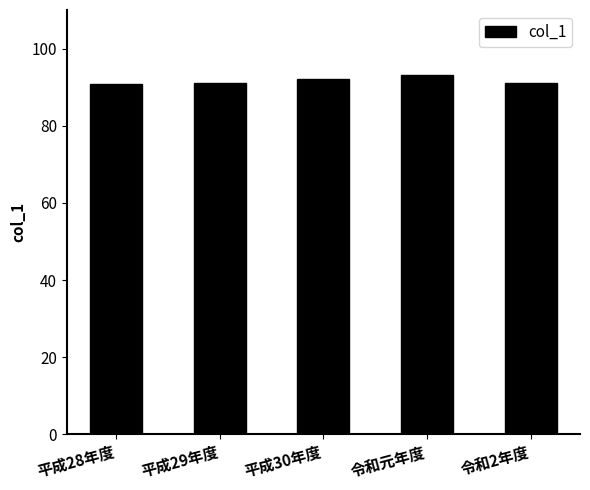

What is the greatest value displayed?

93.1